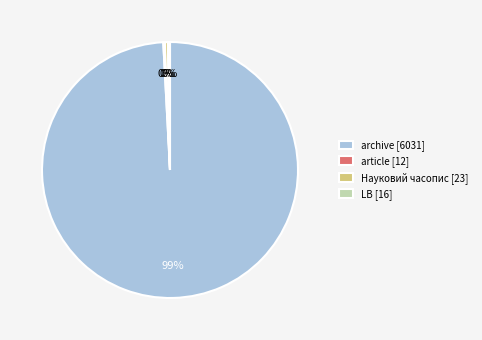

To the nearest percent, what is the average slice percentage?

25%